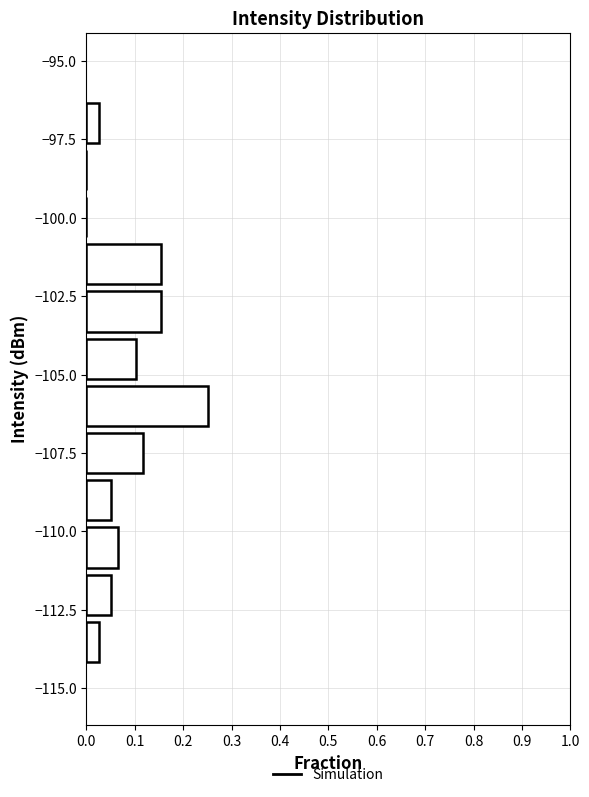

Read against the y-axis, roughly where is the centre of the longest bar?

-106.0